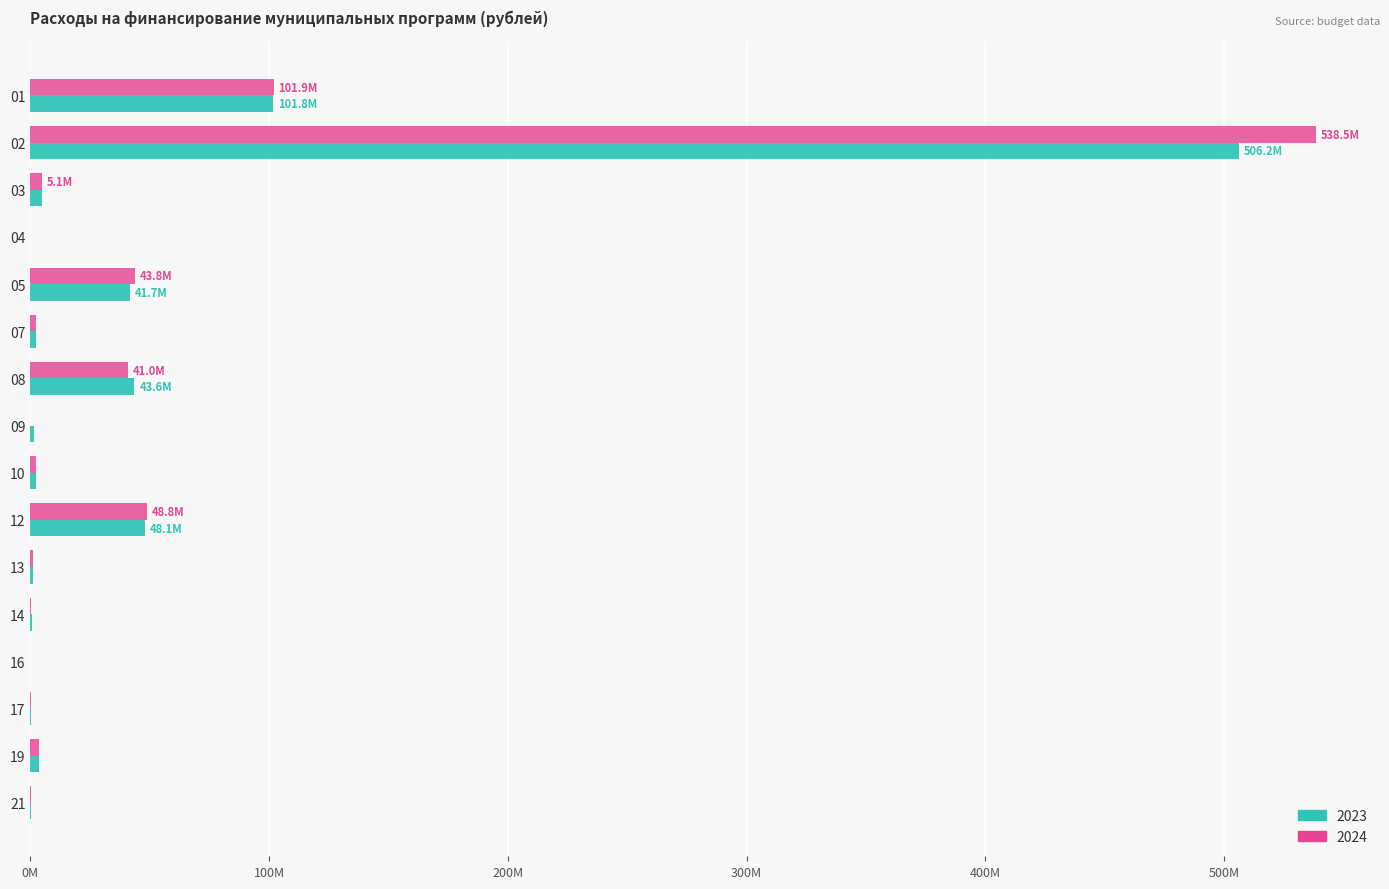

Which series has the widest spread of values?

2024